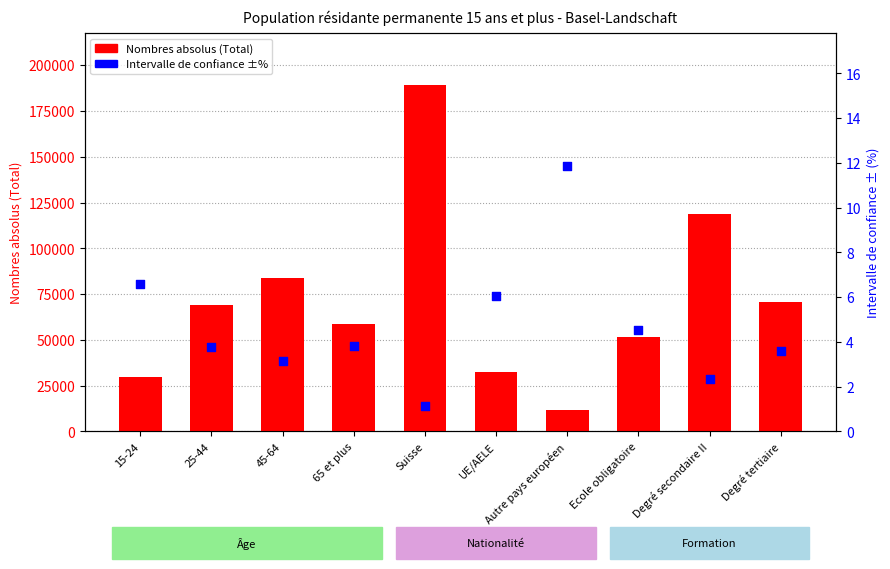

Is the value of Nombres absolus (Total) at Suisse greater than the value of Intervalle de confiance ±% at 65 et plus?

Yes